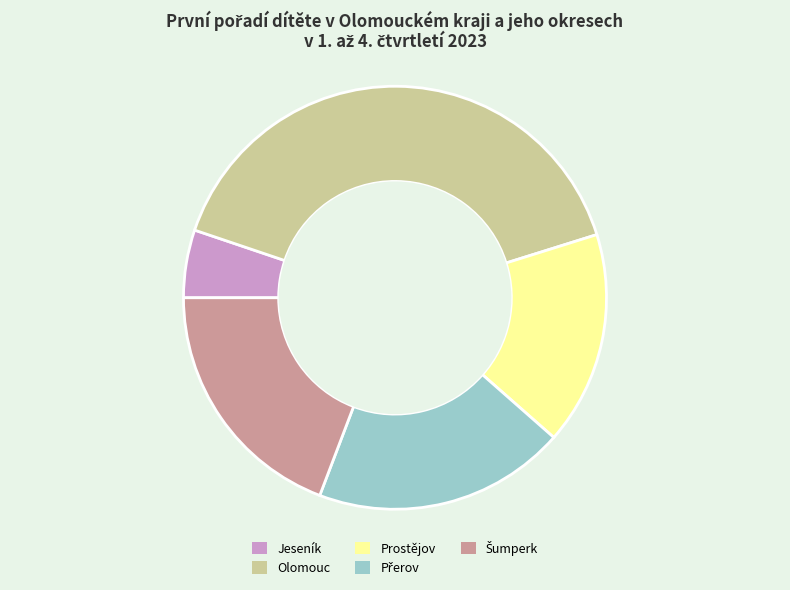

Which slice is the largest?

Olomouc